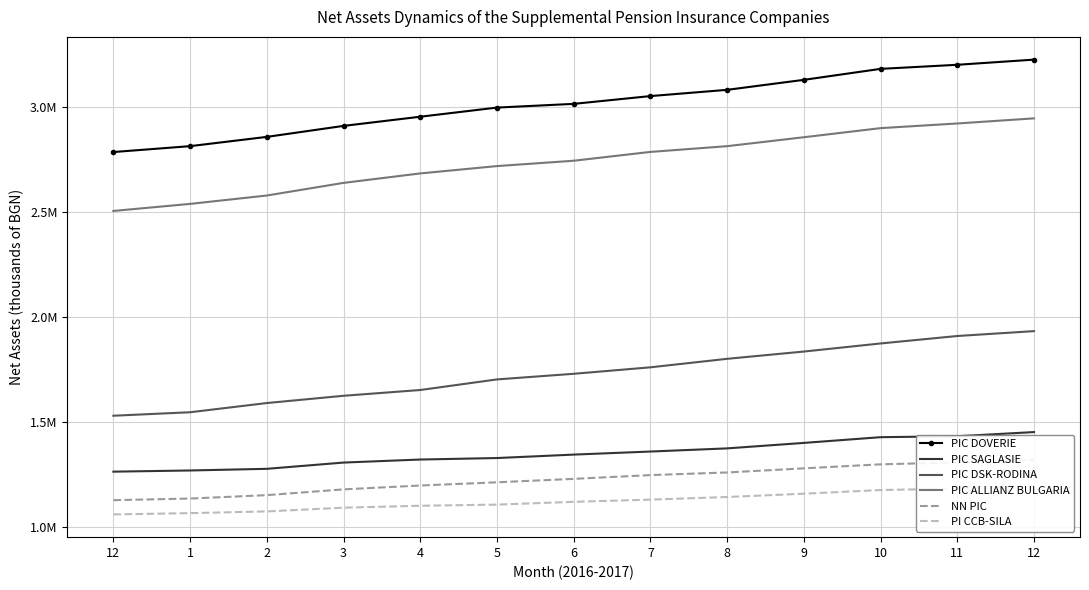

Which series has the largest range (max minus min)?

PIC ALLIANZ BULGARIA